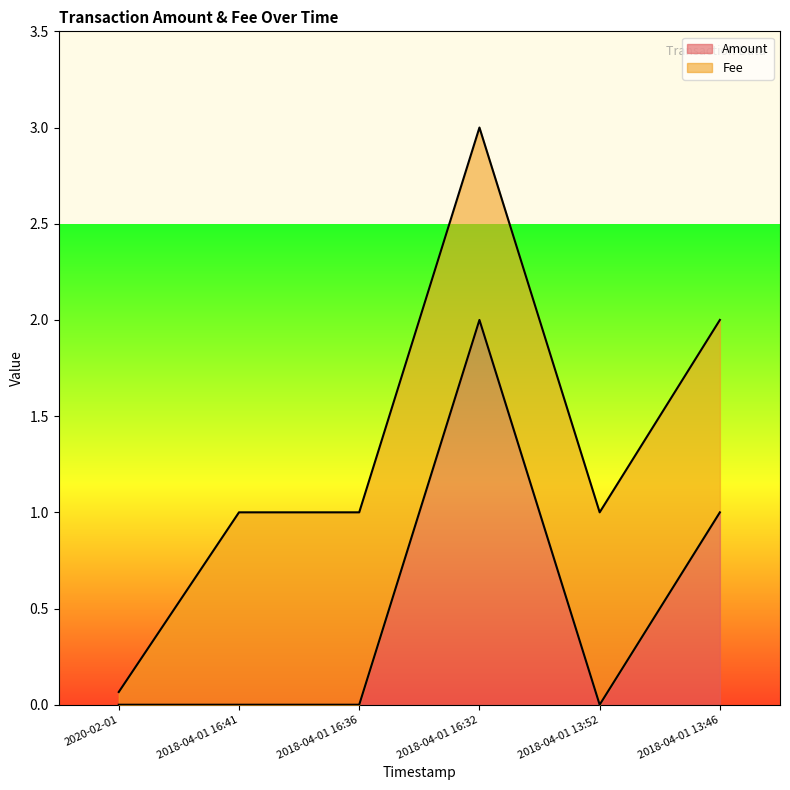

What is the label of the 5th point from the left?

2018-04-01 13:52